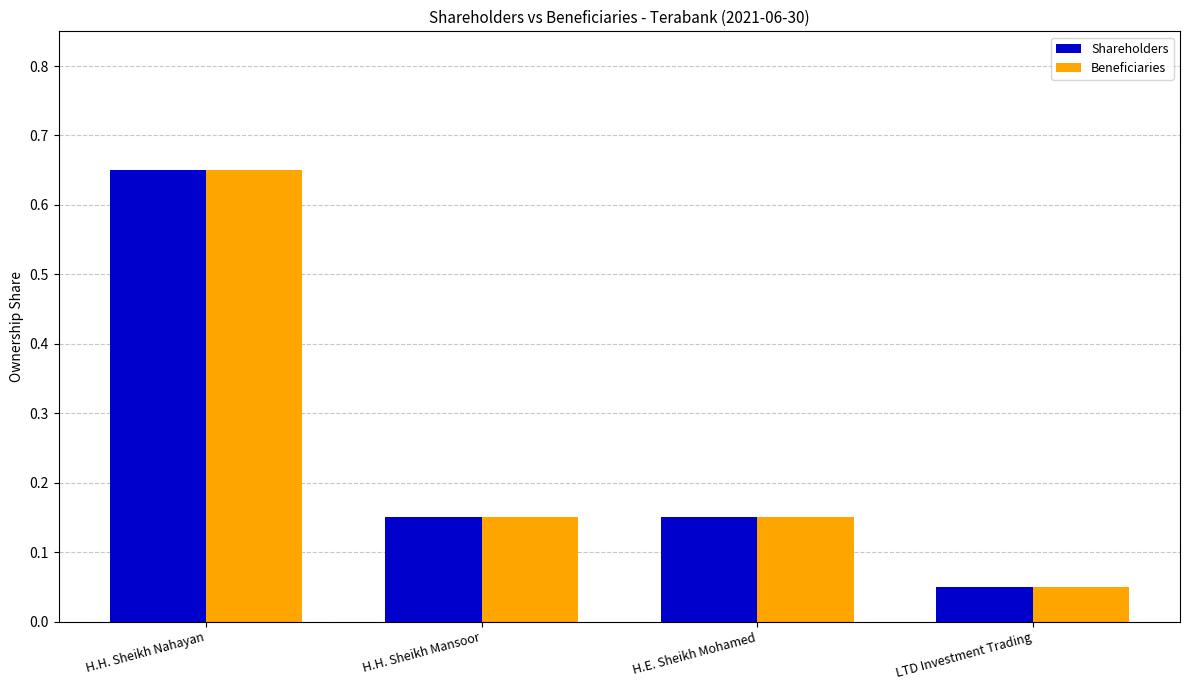

What is the sum of all Beneficiaries values?

1.0